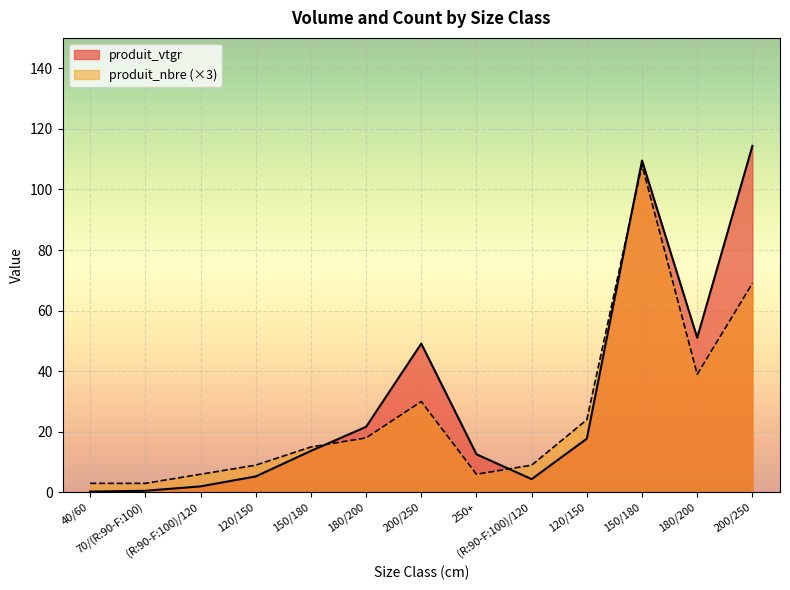

Rank the series by their maximum value, from highest to lowest.

produit_vtgr, produit_nbre (×3)